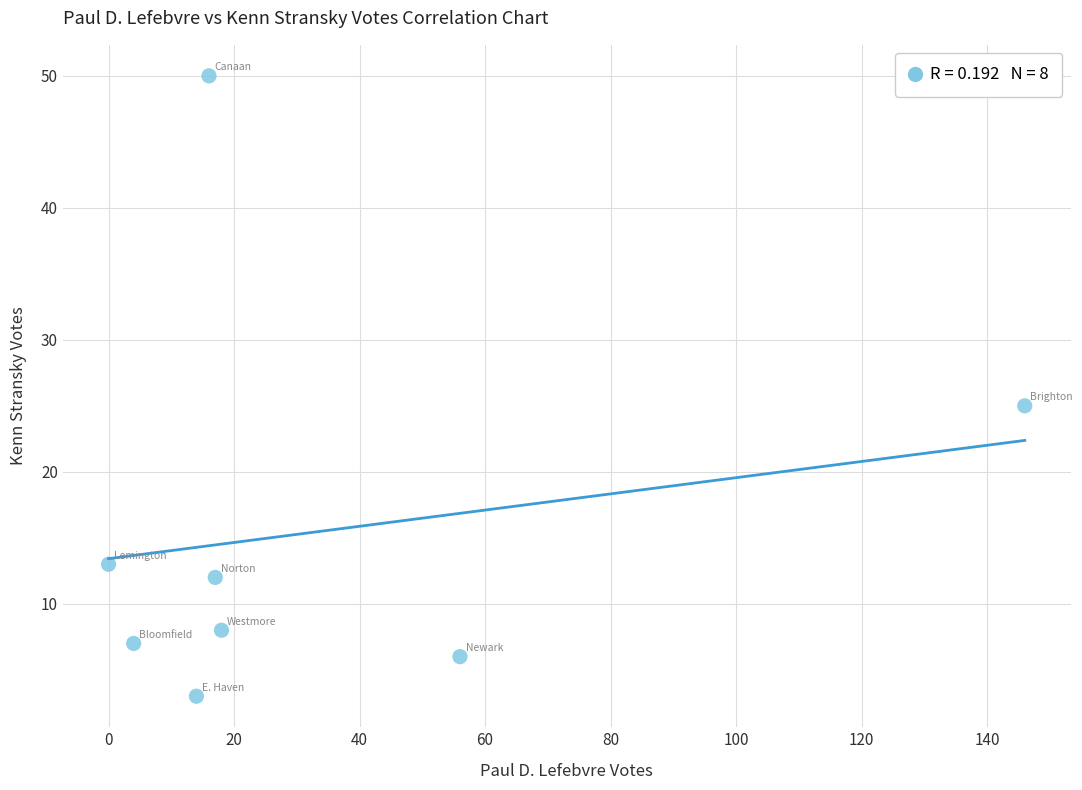

What Y value in the scatter plot is closest to 26?

25